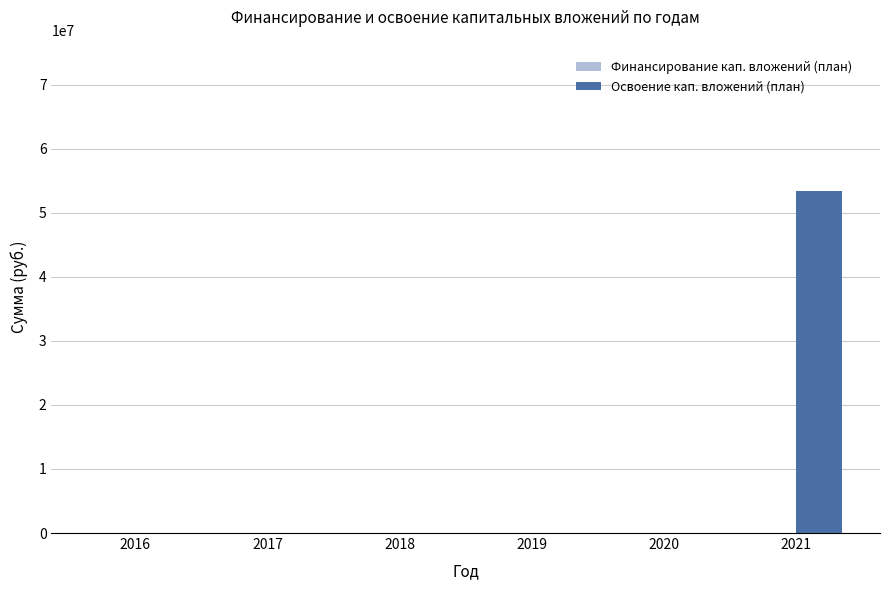

The value at 2018 is 0. True or false?

True